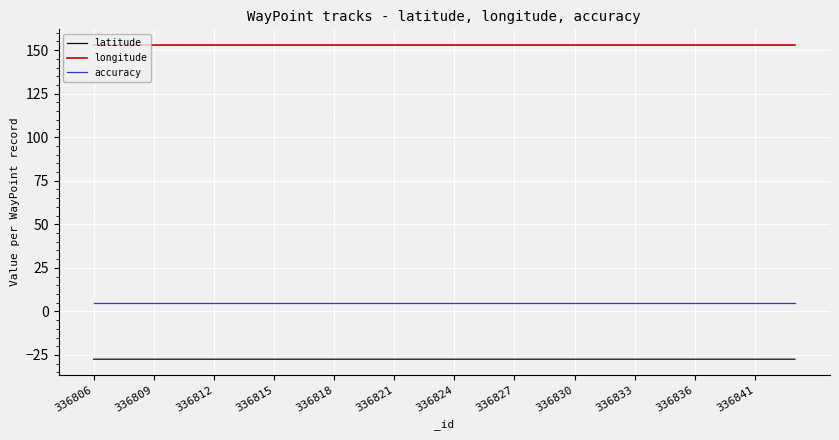

What is the maximum value shown in the chart?

152.9